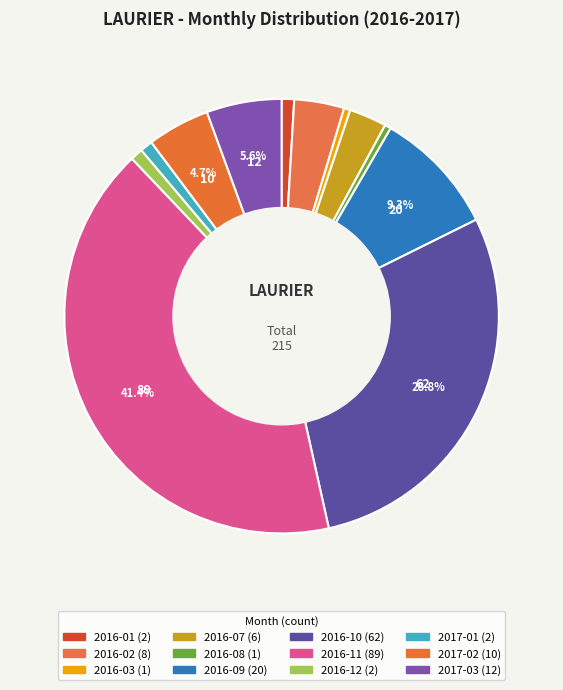

What is the change in value from 2016-01 to 2016-03?

-1